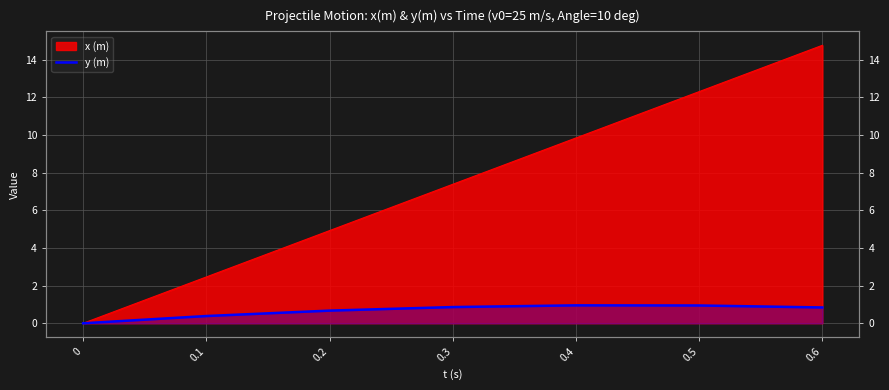

How many interior local peaks (higher than both neighbors) does the data have?

1